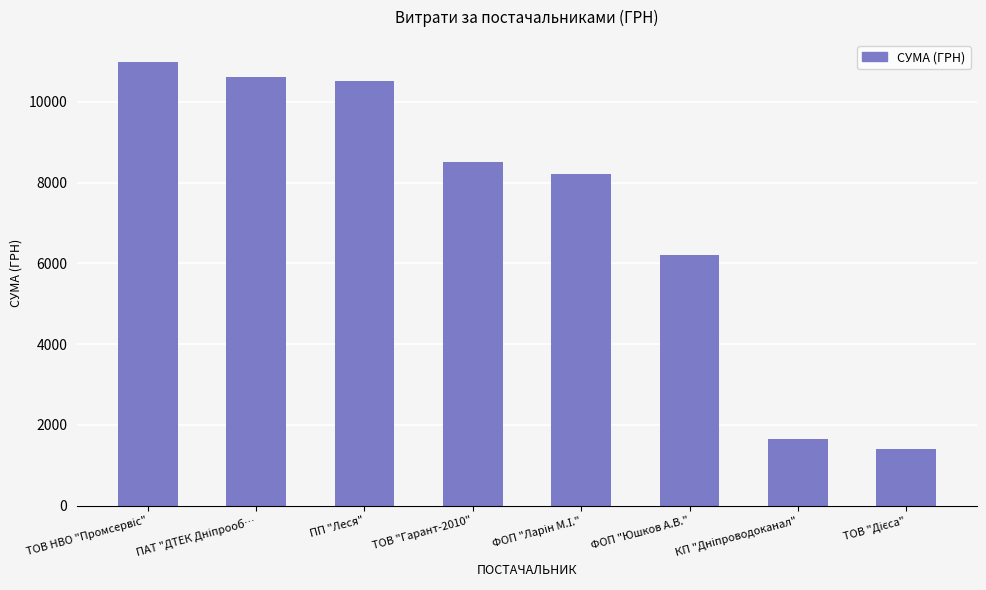

What is the sum of all values?

58132.5